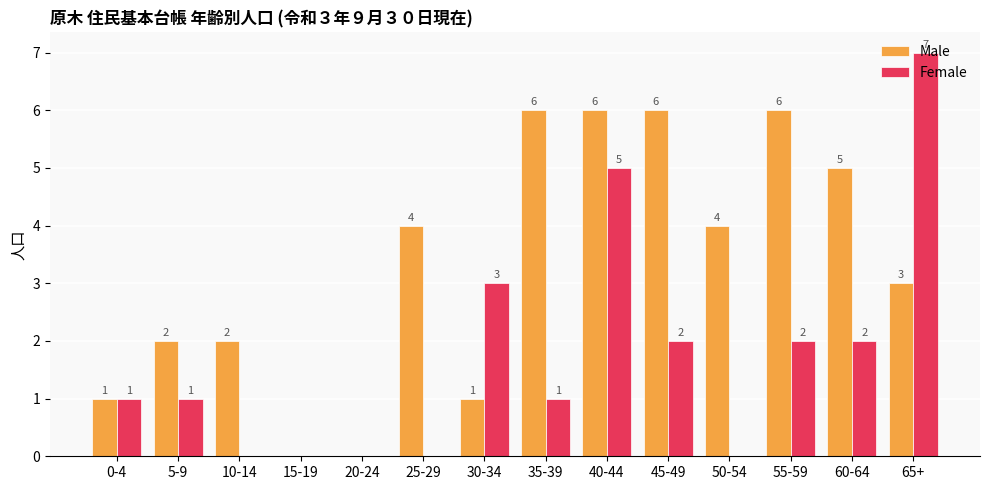

What value does the Female series have at 45-49?

2